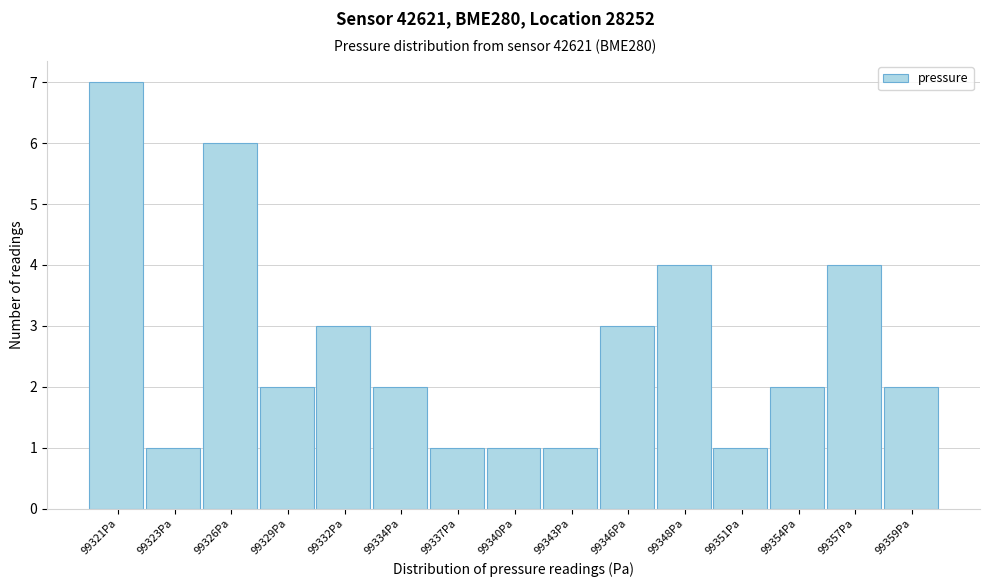

Reading left to right, extract all data points from this chart.

7	1	6	2	3	2	1	1	1	3	4	1	2	4	2